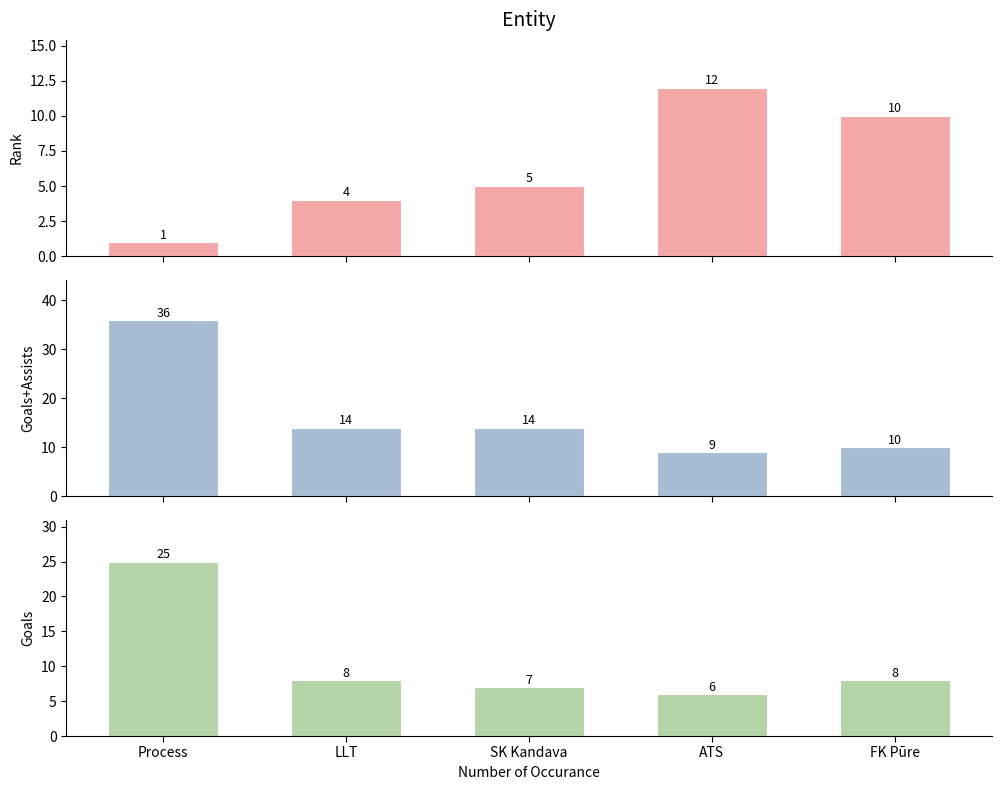

Which has a higher value, Process or FK Pūre?

FK Pūre